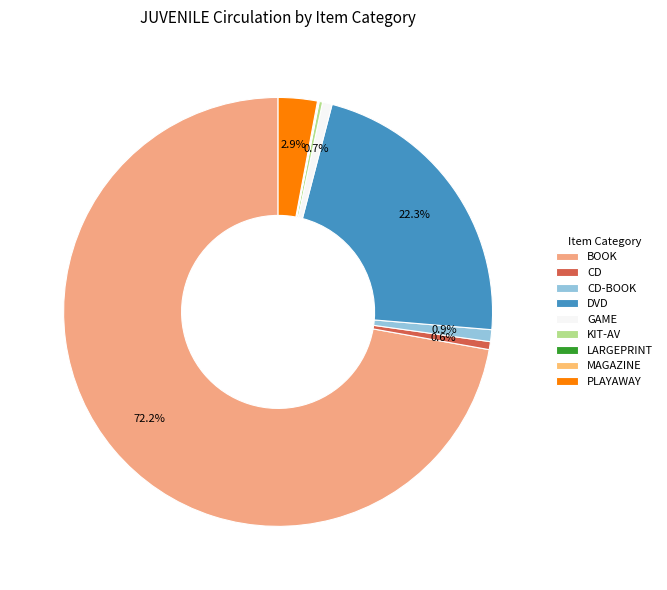

Combined, do LARGEPRINT and PLAYAWAY account for over 50%?

No